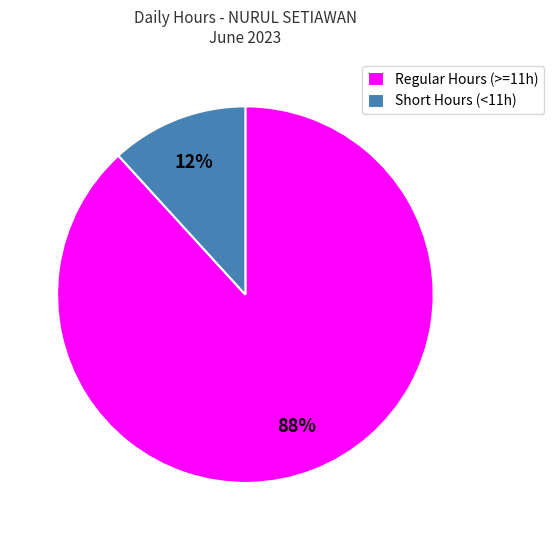

Does any single category account for the majority?

Yes